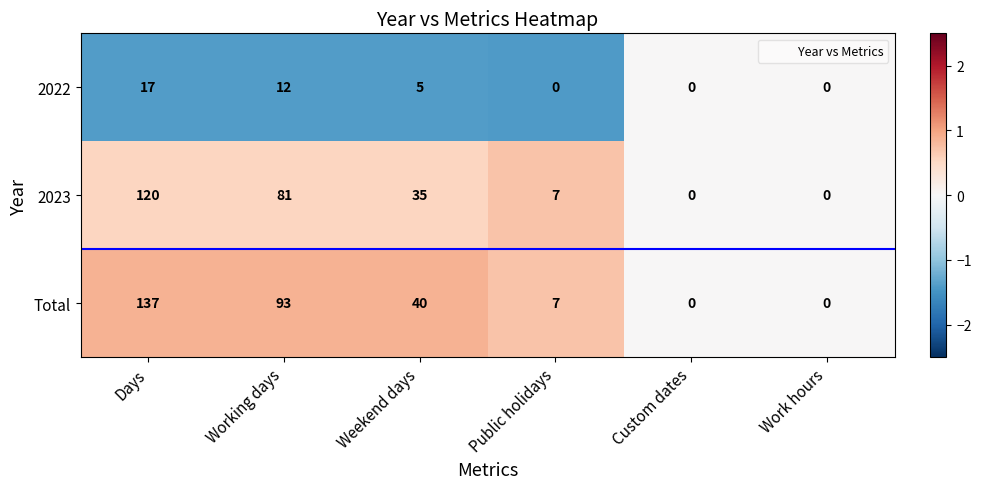

Is it true that 2023 equals 0 at Work hours?

True